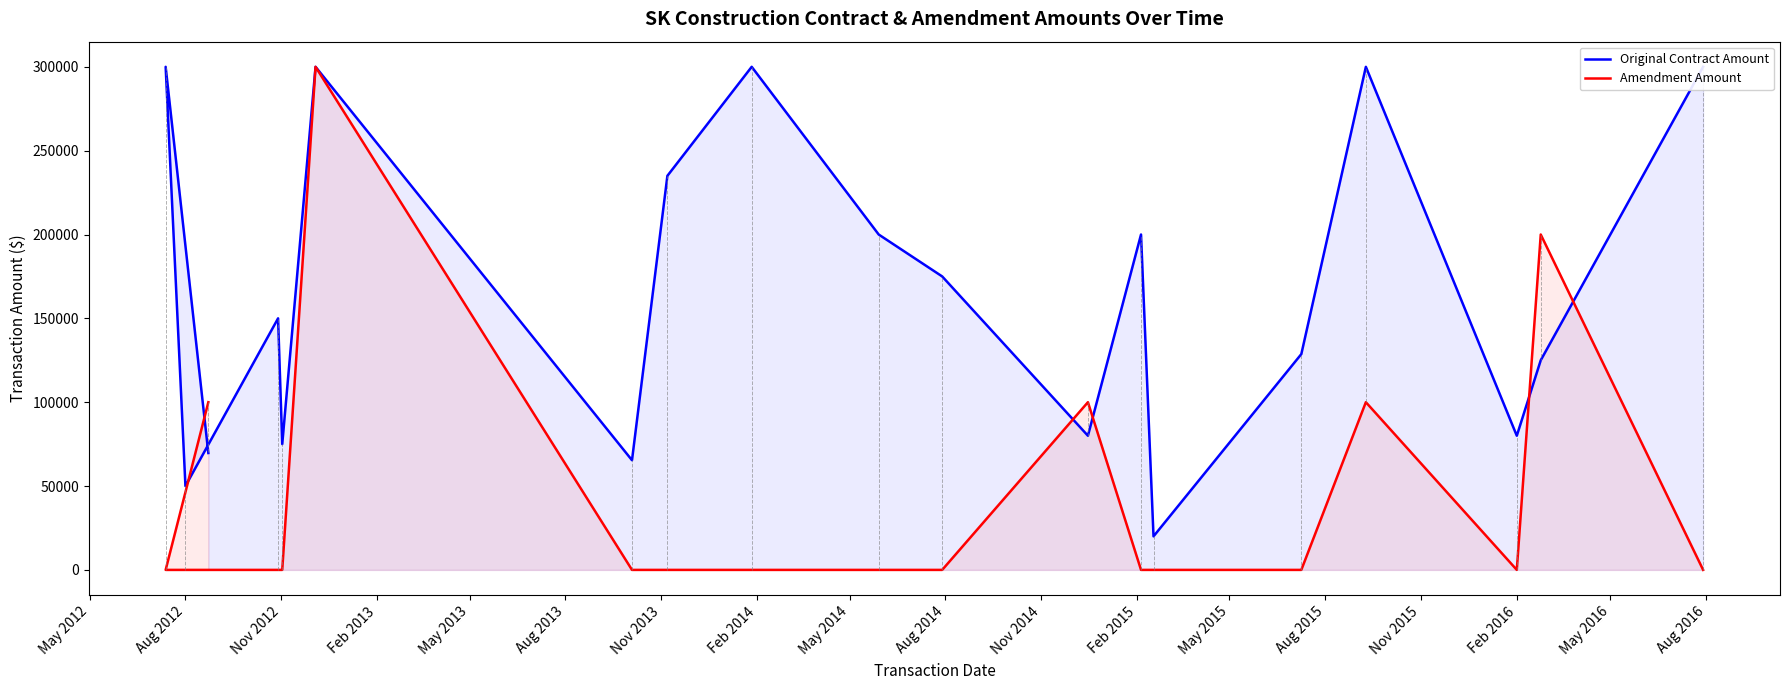

At Feb 2014, list the series in order from largest to smallest.

Original Contract Amount, Amendment Amount